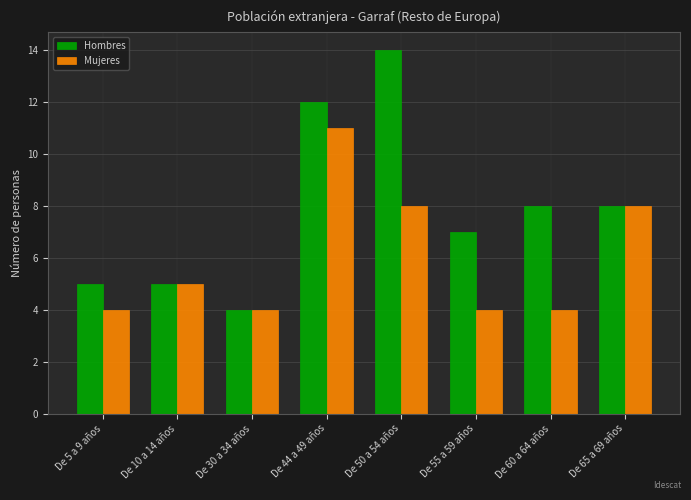

At De 50 a 54 años, list the series in order from largest to smallest.

Hombres, Mujeres